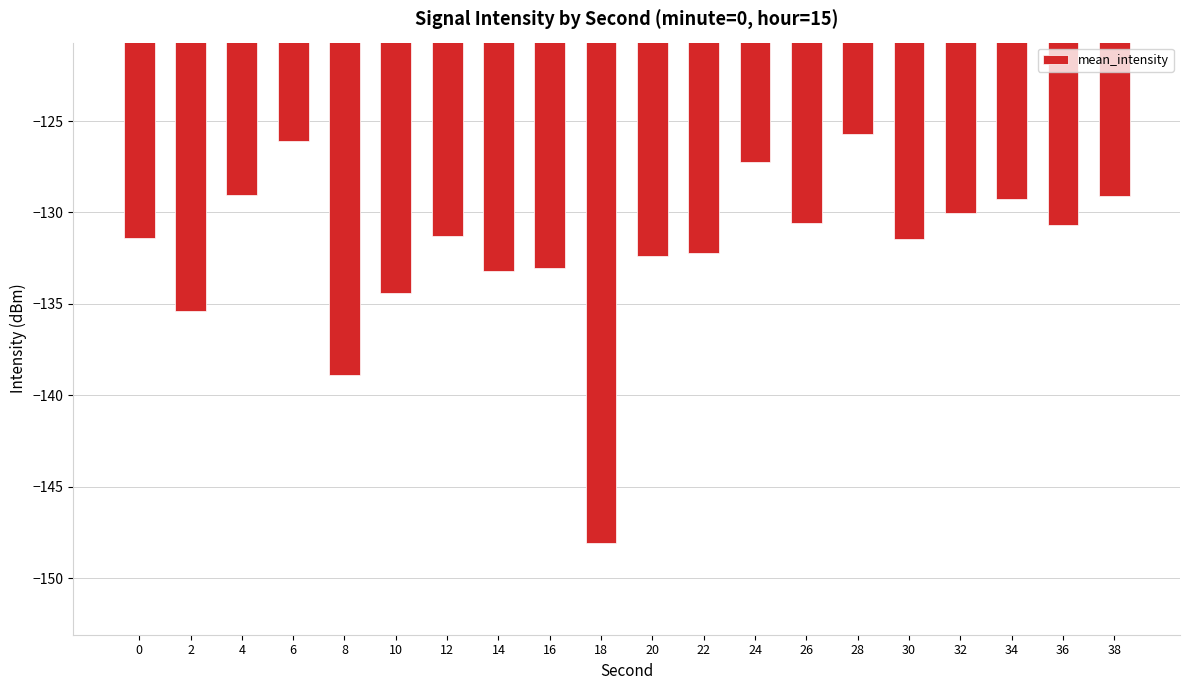

The chart shows a value of -129.2 at 34. True or false?

True